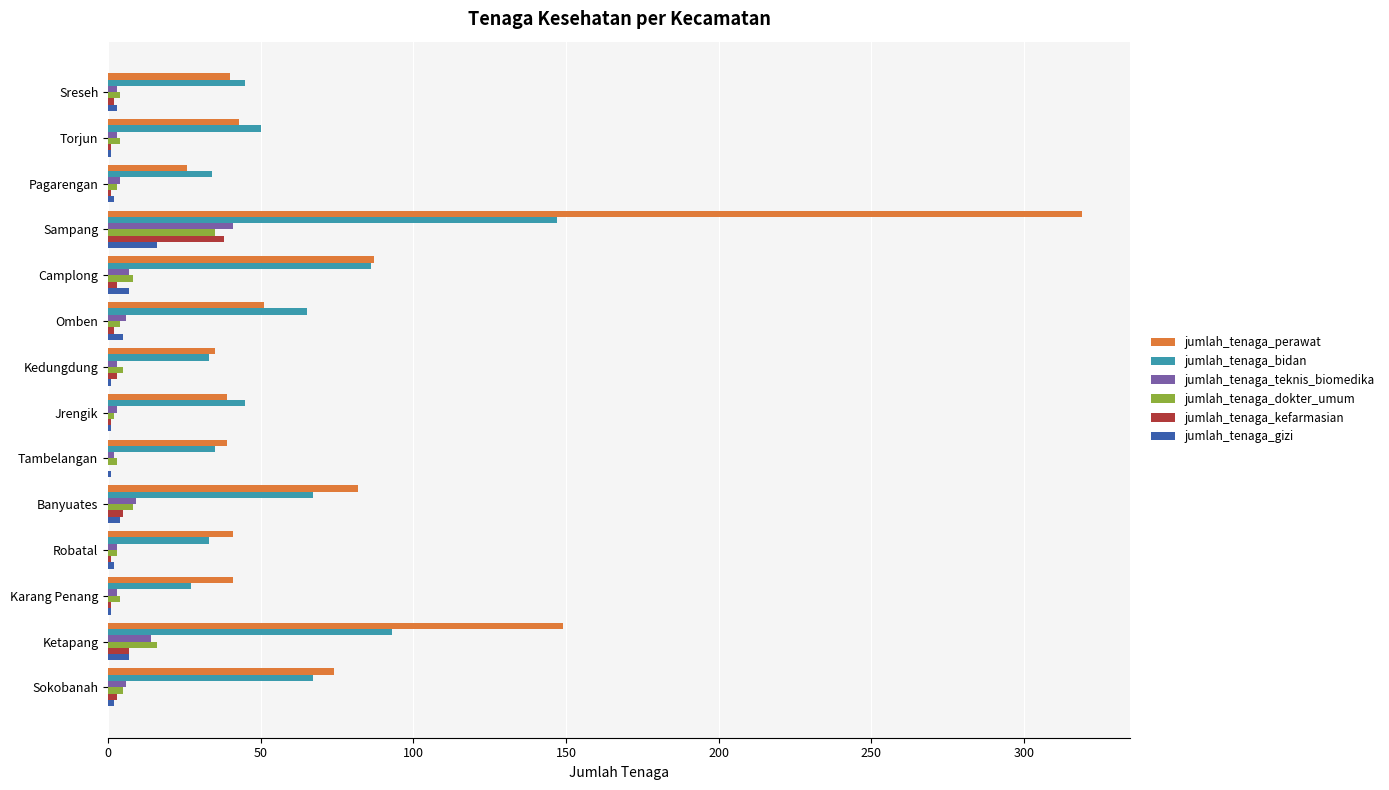

What is the sum of all jumlah_tenaga_gizi values?

53